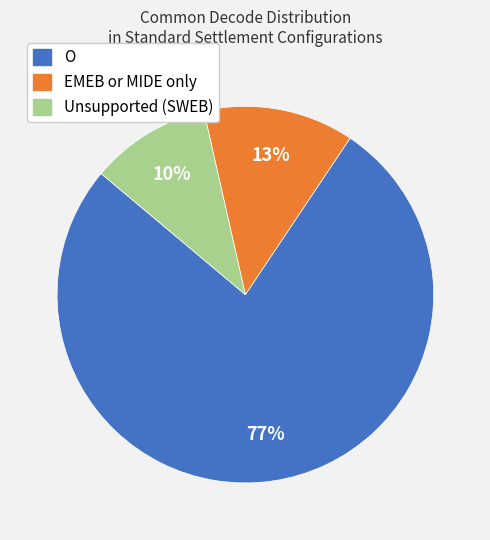

Is there any slice that represents more than half of the pie?

Yes